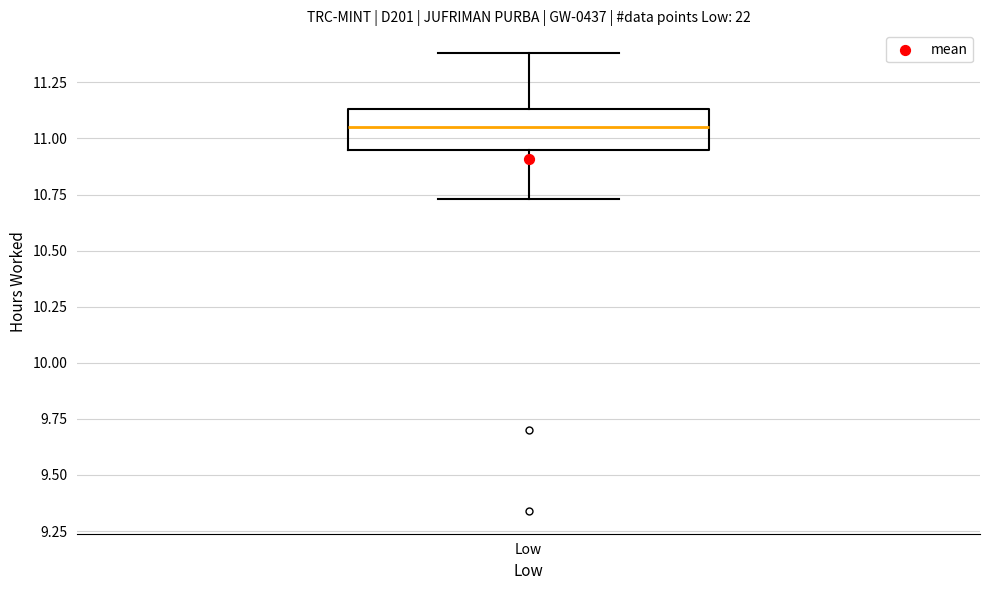

Where does the upper whisker of the box for Low end on the y-axis? The values are not printed on the chart, so give them approximately, as read against the axis.

11.40